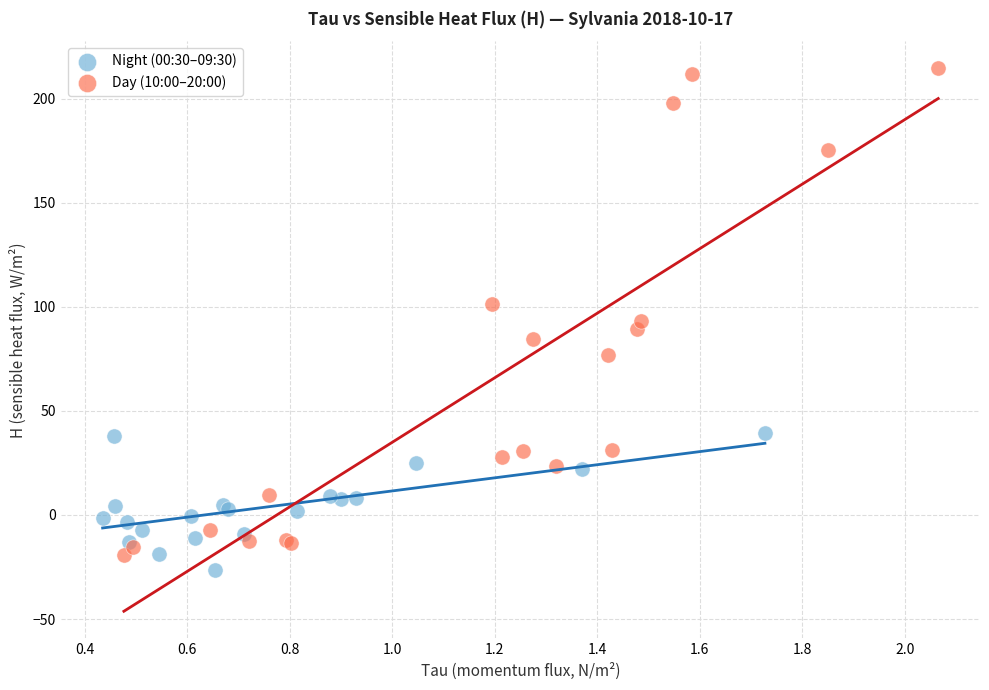

Which series contains the highest Y value?

Day (10:00–20:00)